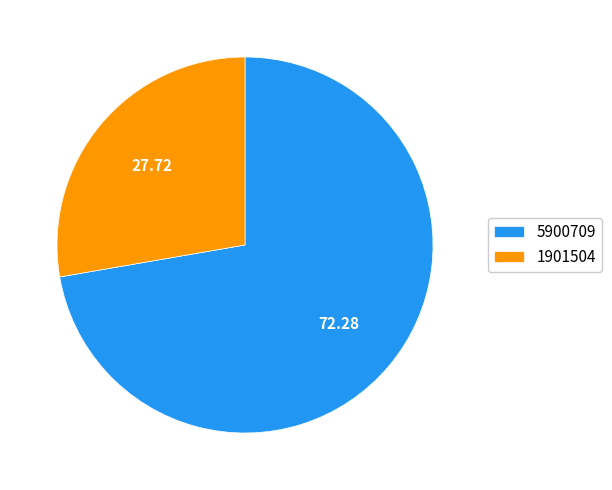

Is it true that 1901504 is 36% of the pie?

False